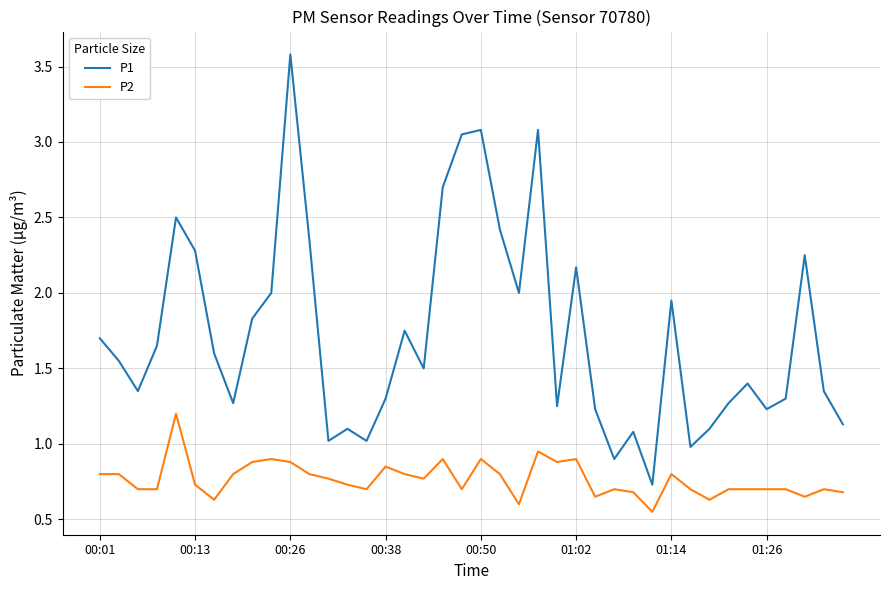

What is the maximum value shown in the chart?

3.6